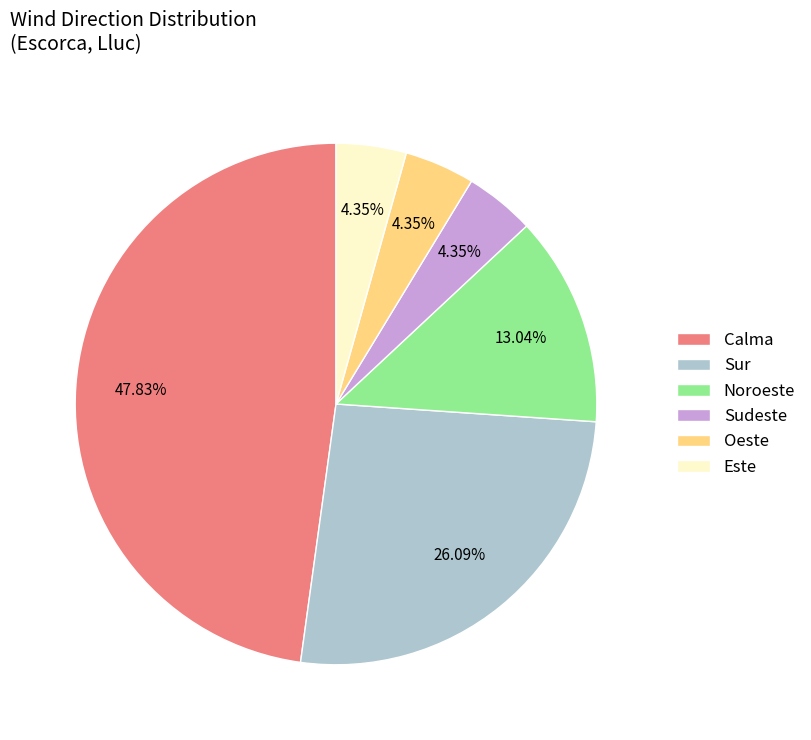

Which slice is the largest?

Calma